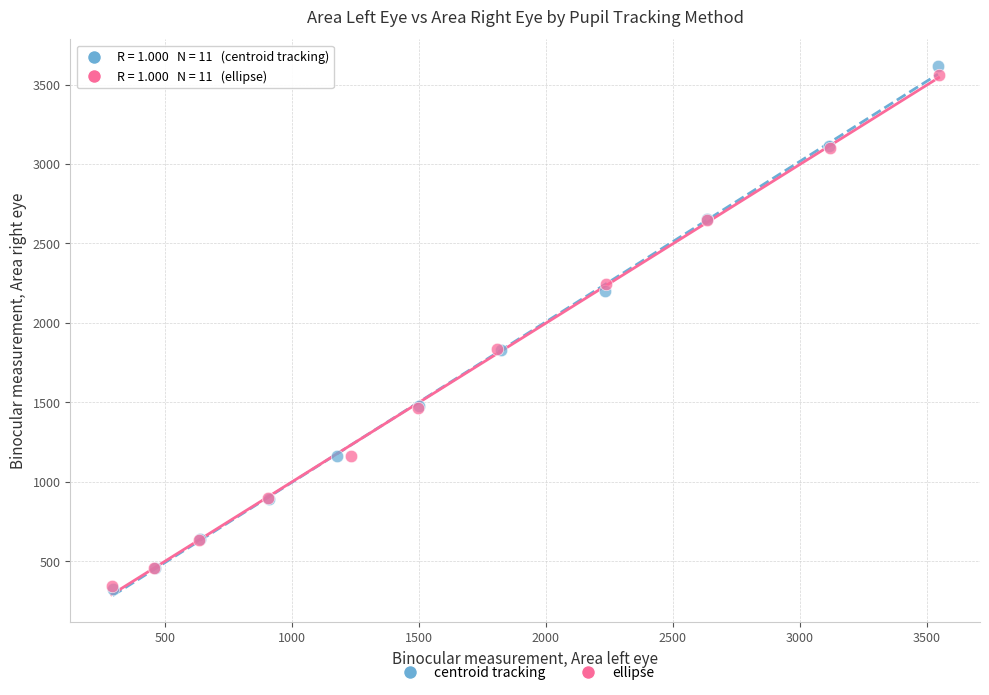

Which series reaches the maximum Y coordinate?

centroid tracking